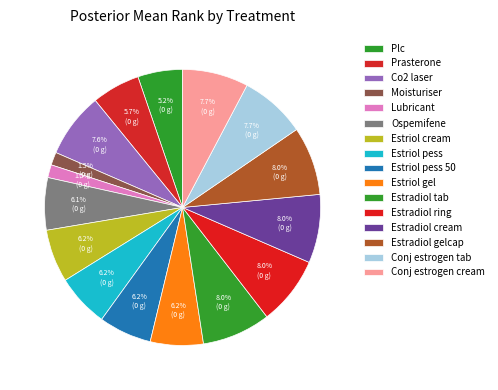

What percentage do Estradiol gelcap and Estradiol cream together represent?

16.1%